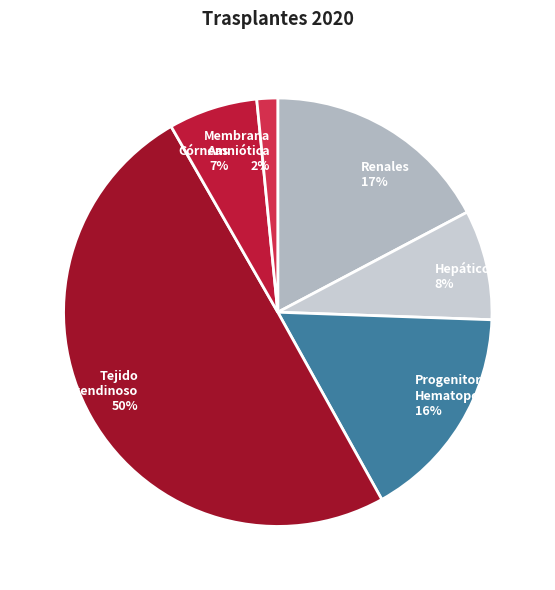

How many slices are in this pie chart?

6